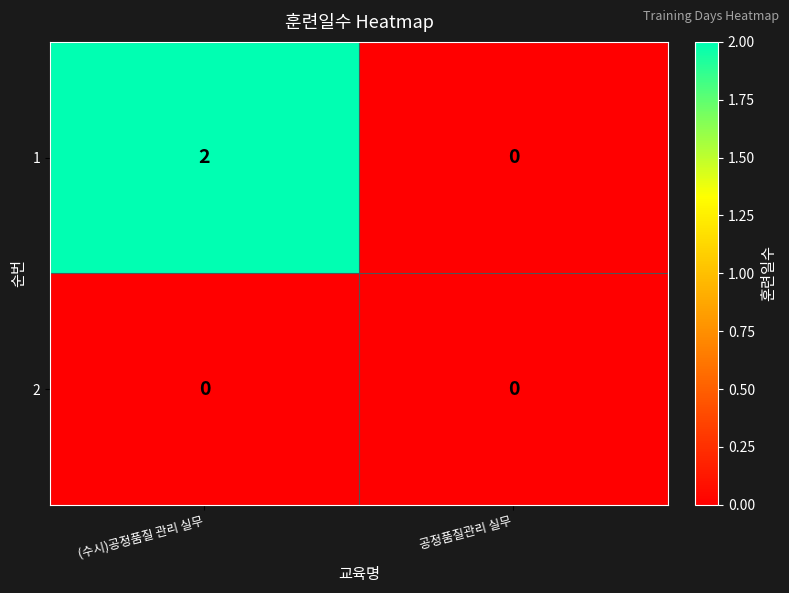

List the series in order of their peak value, lowest first.

2, 1